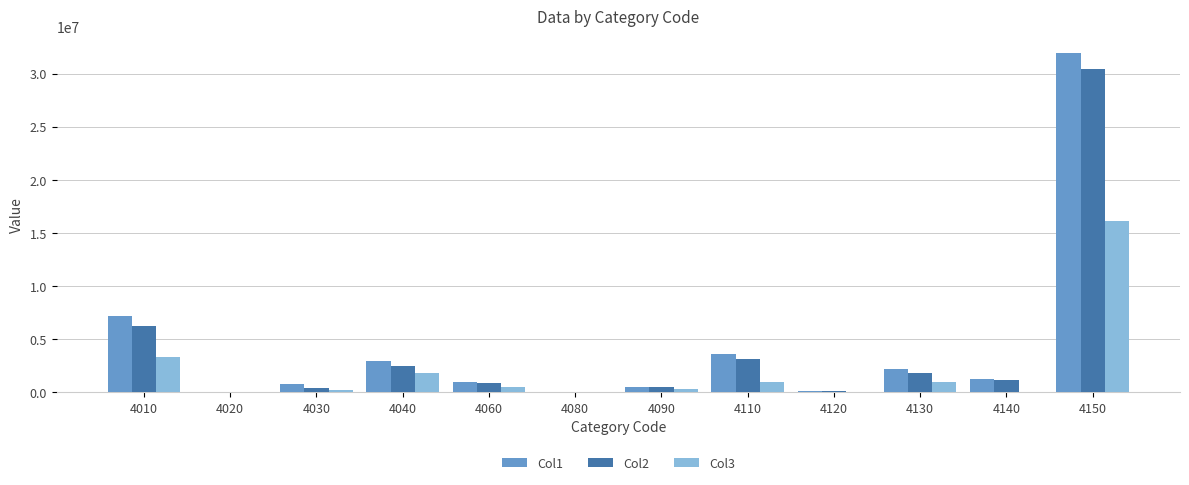

The value of Col1 at 4110 is 5085301. True or false?

False